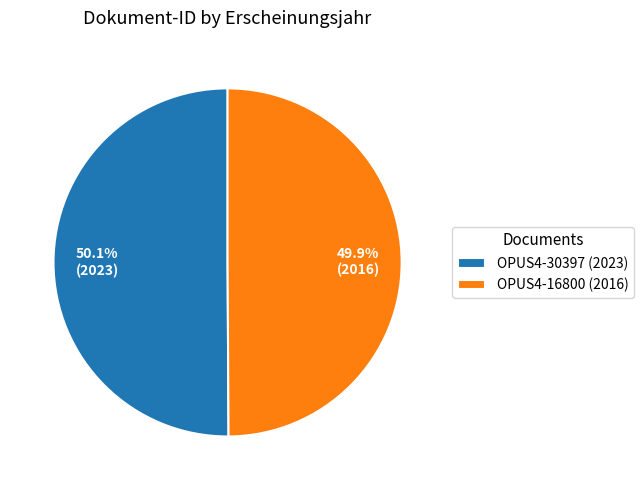

How many slices are in this pie chart?

2